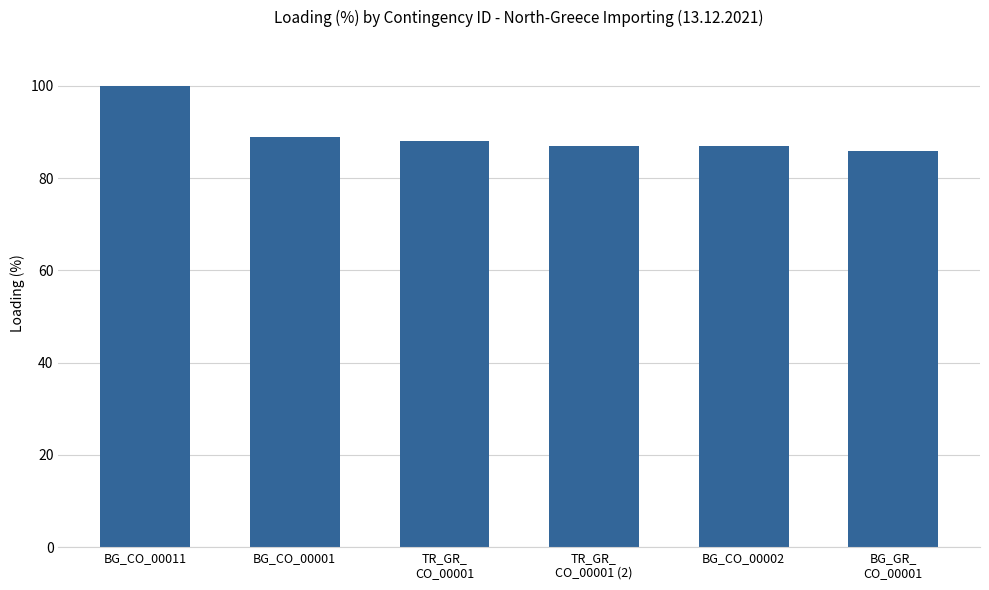

How many values are below 88?

3